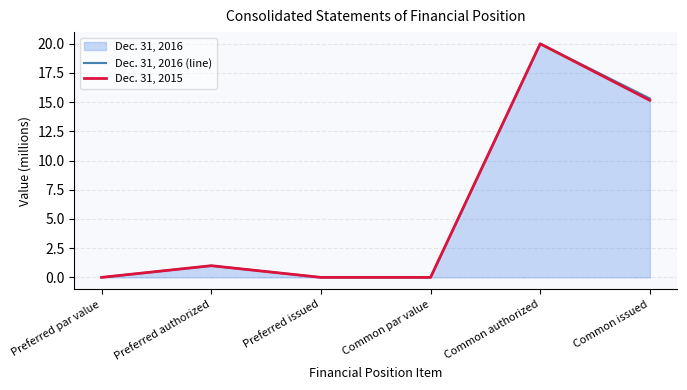

True or false: Dec. 31, 2016 (line) has more than 1 interior local peaks.

True